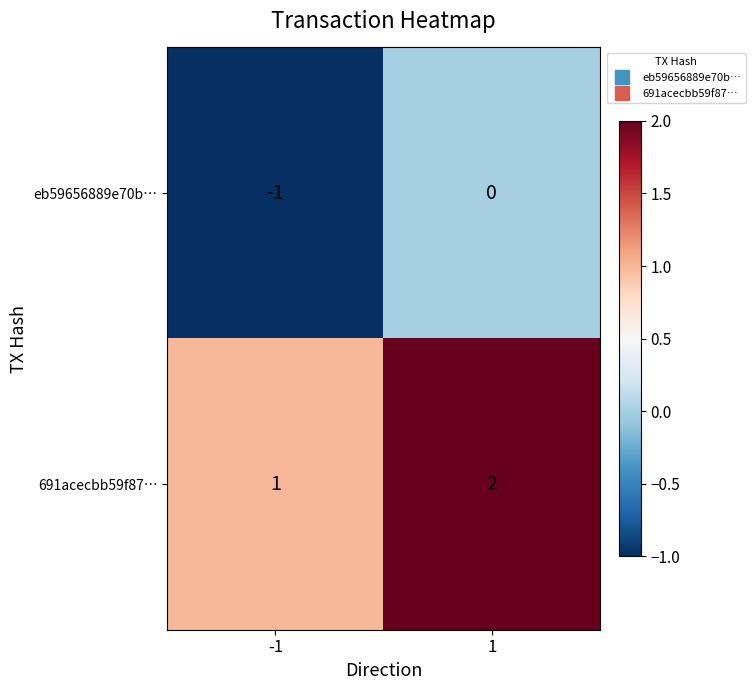

At which category is the sum across all series the highest?

1